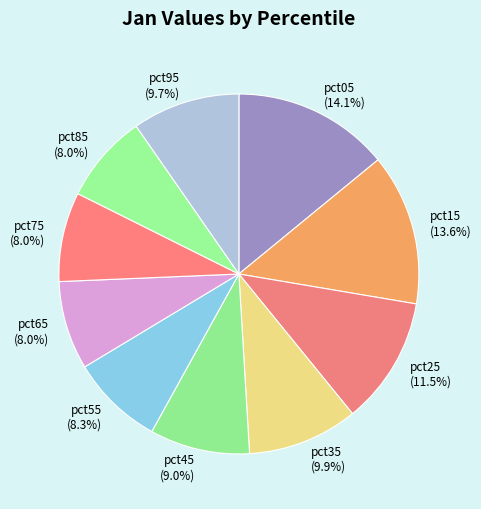

Between pct05 and pct95, which is larger?

pct05